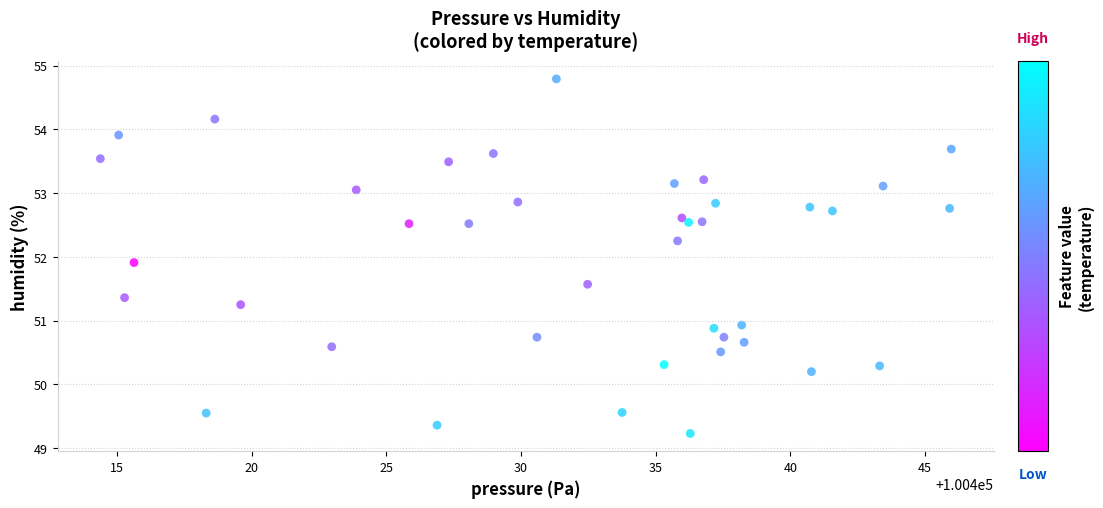

What is the range of X values (max minus min)?

31.6